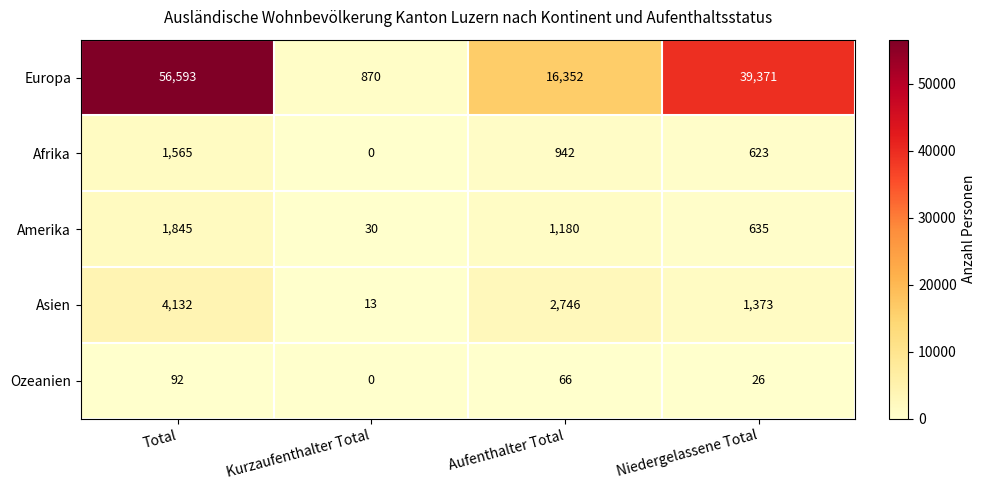

The Amerika series shows 1080 at Niedergelassene Total. True or false?

False